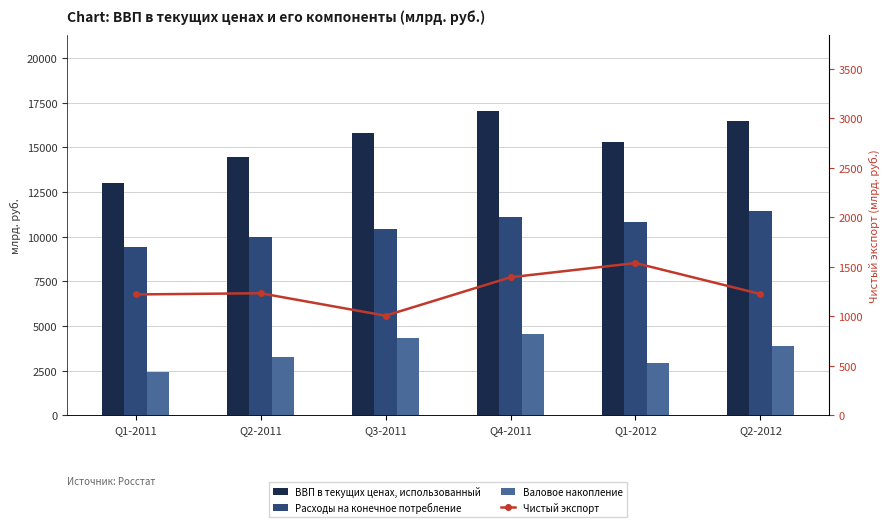

Are the bars horizontal?

No